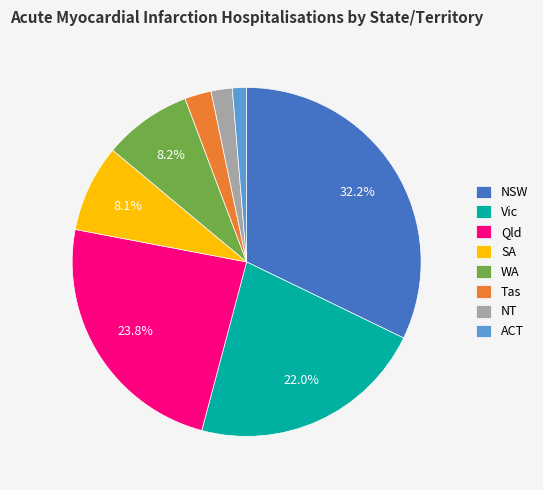

What is the smallest slice in the pie chart?

ACT